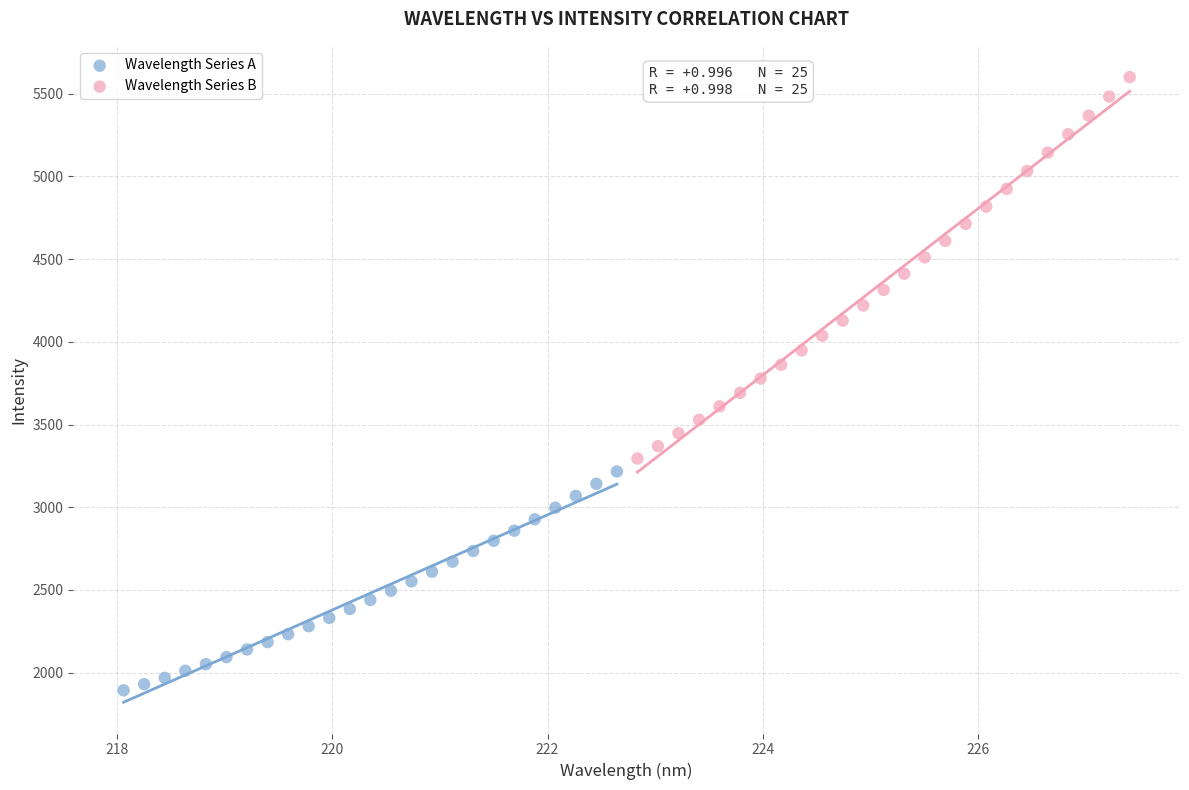

Which series contains the lowest Y value?

Wavelength Series A